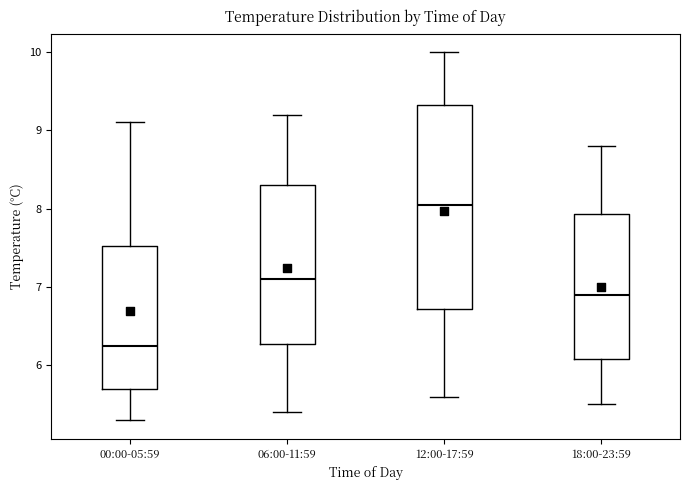

Where is the lower edge of the box for 18:00-23:59 on the y-axis? The values are not printed on the chart, so give them approximately, as read against the axis.

6.1